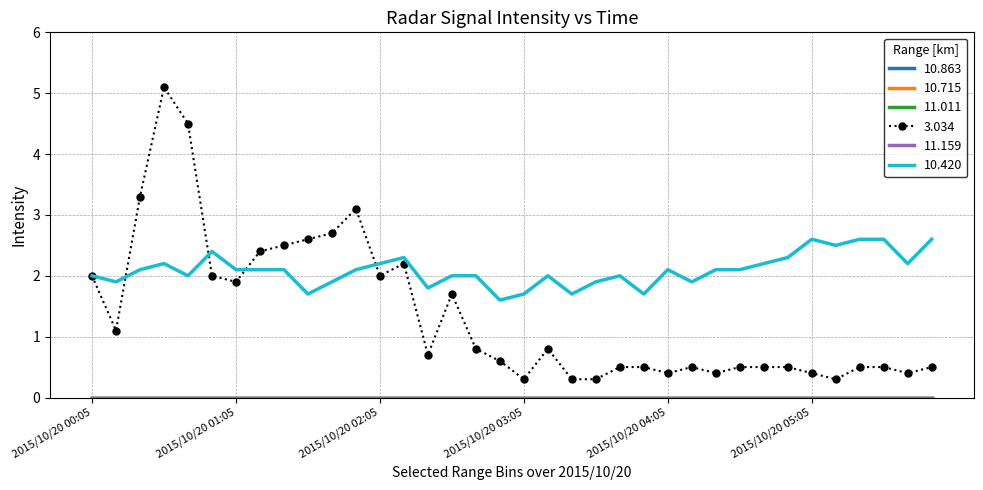

True or false: 10.420 and 11.159 cross at least once.

False